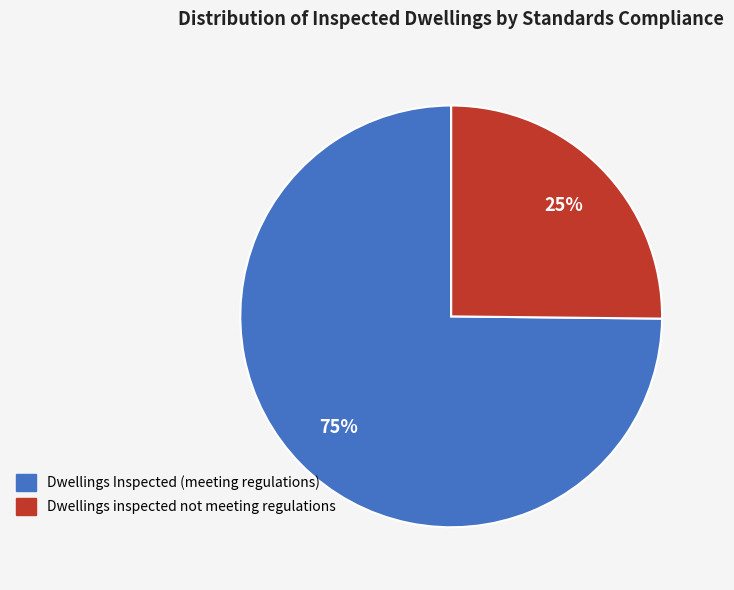

Does any single category account for the majority?

Yes